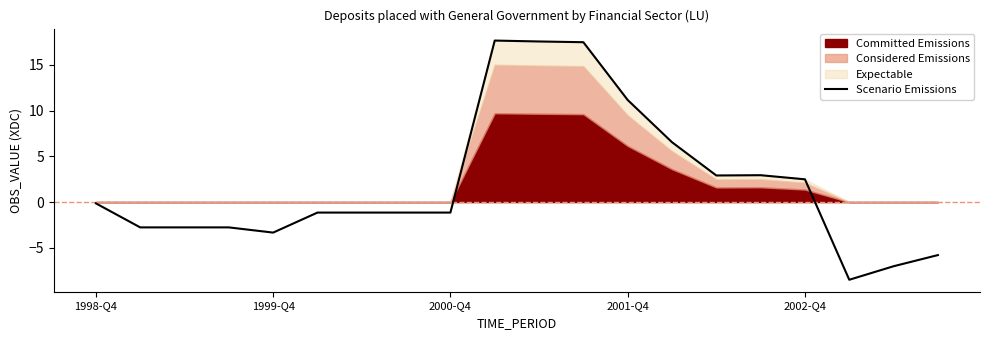

True or false: Scenario Emissions has a value of -3.3 at 1999-Q4.

True